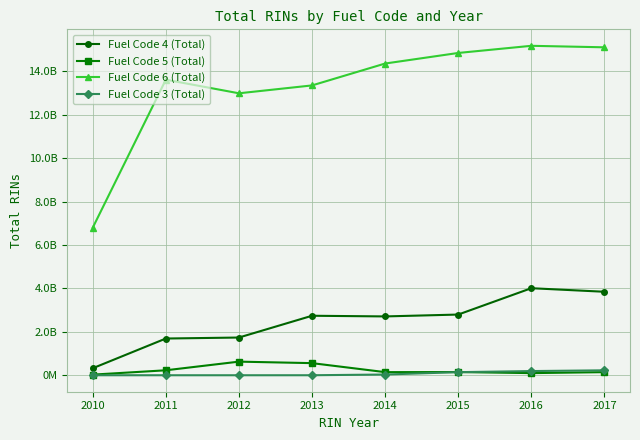

How many interior local peaks does the Fuel Code 6 (Total) series have?

2